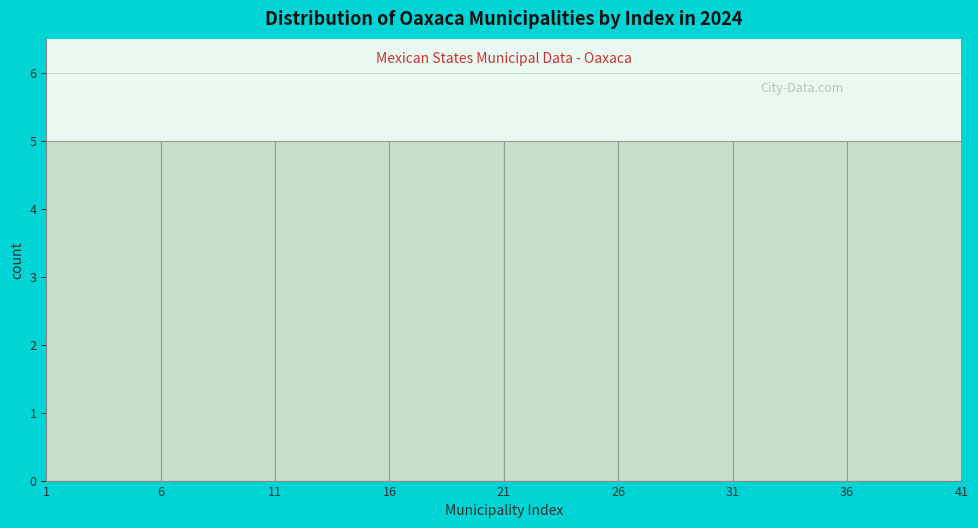

Reading left to right, list every bar in this chart as the range it spans on the x-axis followed by its height. The values are not printed on the chart, so give them approximately, as read against the axis.

1 to 6: 5
6 to 11: 5
11 to 16: 5
16 to 21: 5
21 to 26: 5
26 to 31: 5
31 to 36: 5
36 to 41: 5